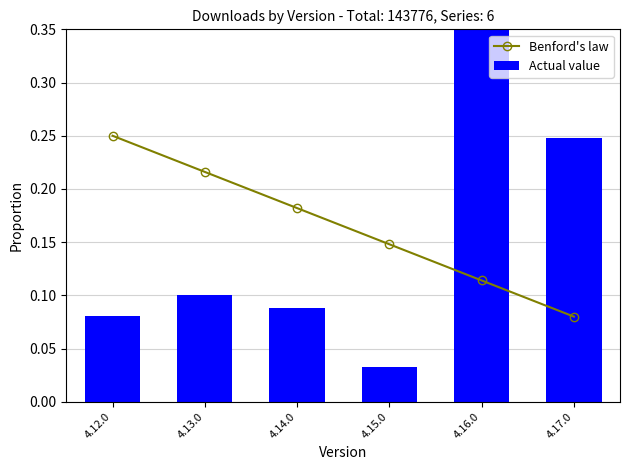

What is the sum of the Actual value values at 4.15.0 and 4.16.0?

0.5